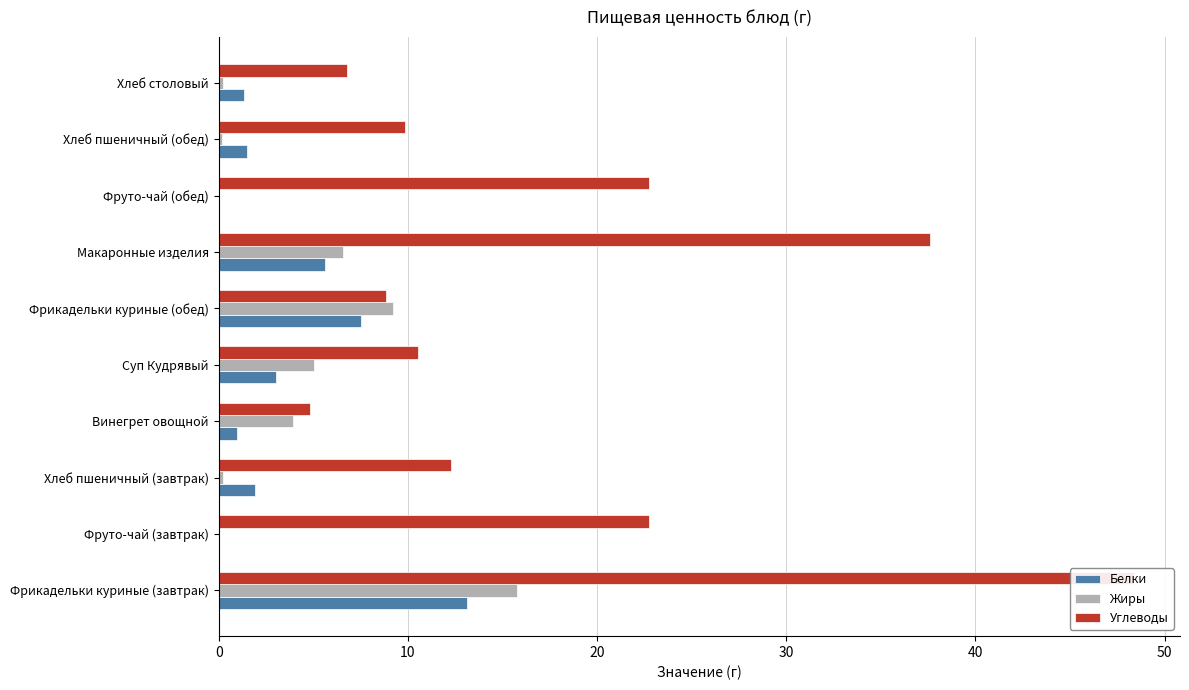

Are the bars horizontal?

Yes